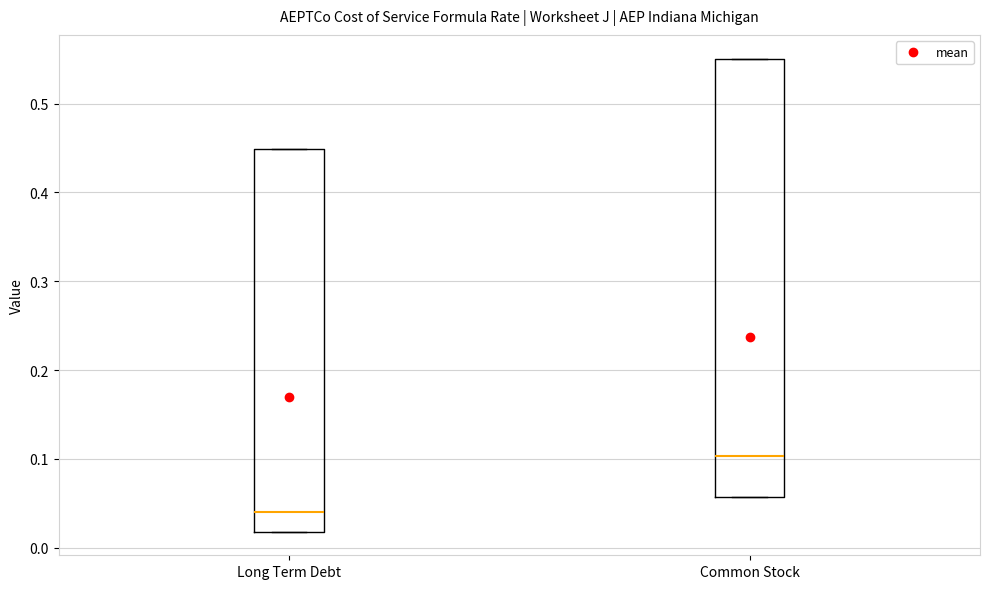

Where does the median line of the box for Long Term Debt sit on the y-axis? The values are not printed on the chart, so give them approximately, as read against the axis.

0.04